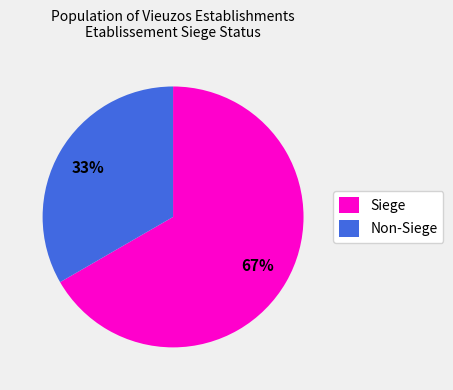

Do Siege and Non-Siege together represent more than half of the pie?

Yes